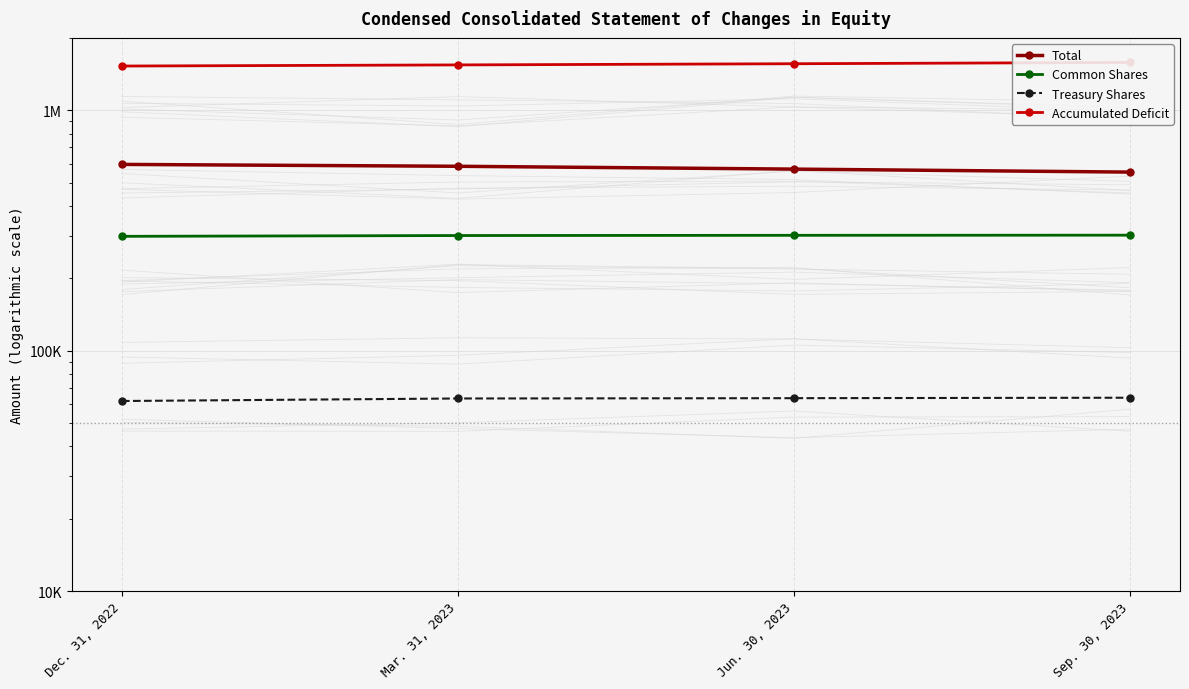

Is it true that Total equals 569128 at Jun. 30, 2023?

True